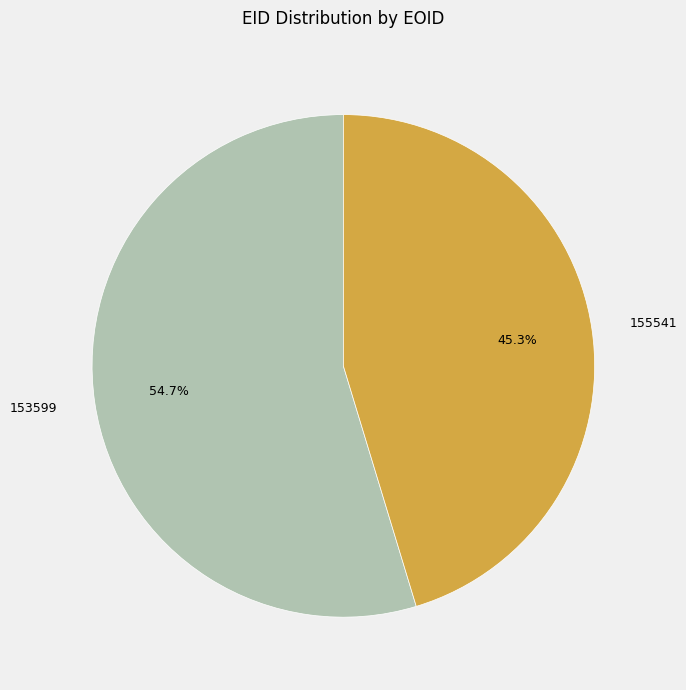

Which slice is the smallest?

155541